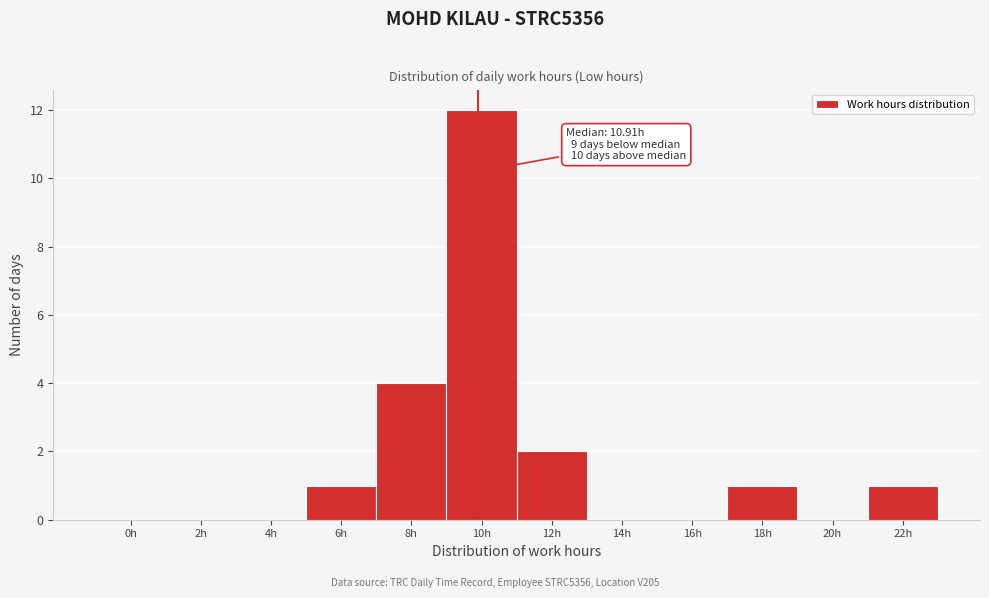

Reading left to right, list all the values displayed in this chart.

0h=0	2h=0	4h=0	6h=1	8h=4	10h=12	12h=2	14h=0	16h=0	18h=1	20h=0	22h=1